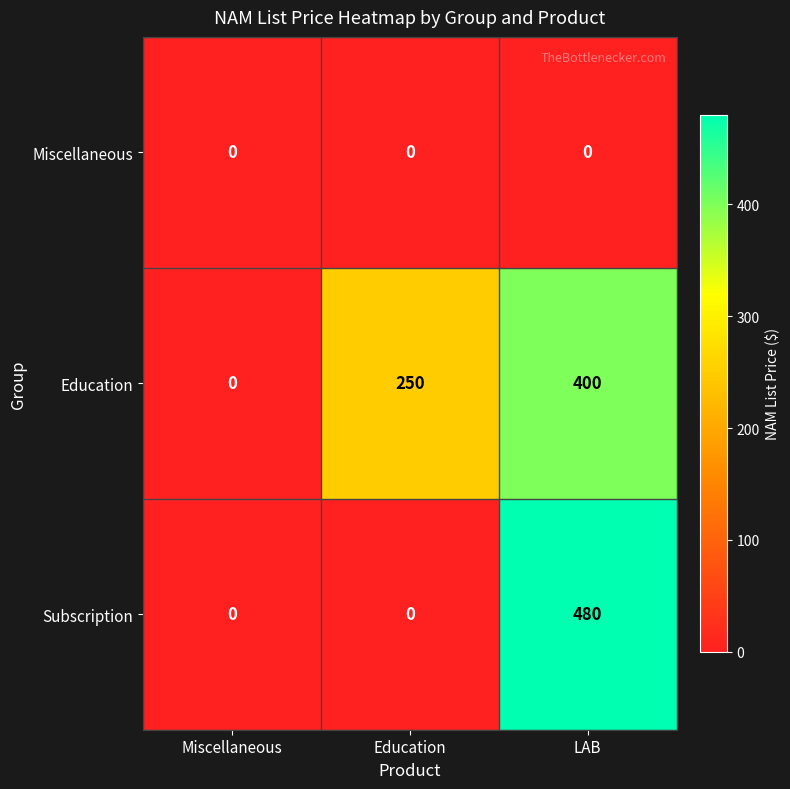

Reading right to left, transcribe all the data shown in this chart.

Miscellaneous: LAB=0	Education=0	Miscellaneous=0
Education: LAB=400	Education=250	Miscellaneous=0
Subscription: LAB=480	Education=0	Miscellaneous=0